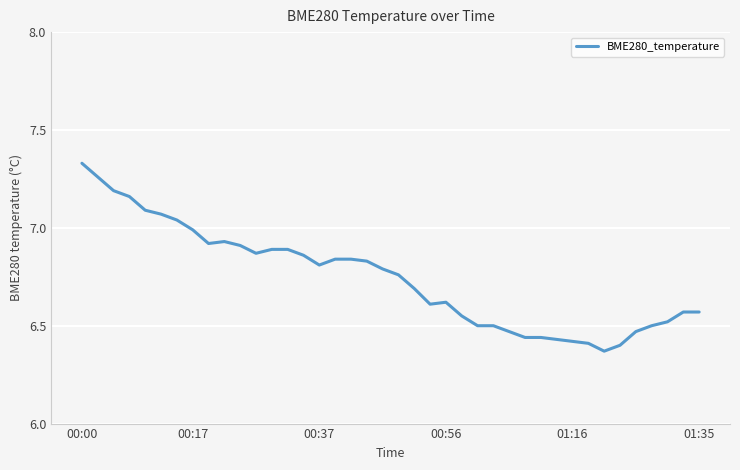

What is the difference between the maximum and minimum values?

1.0